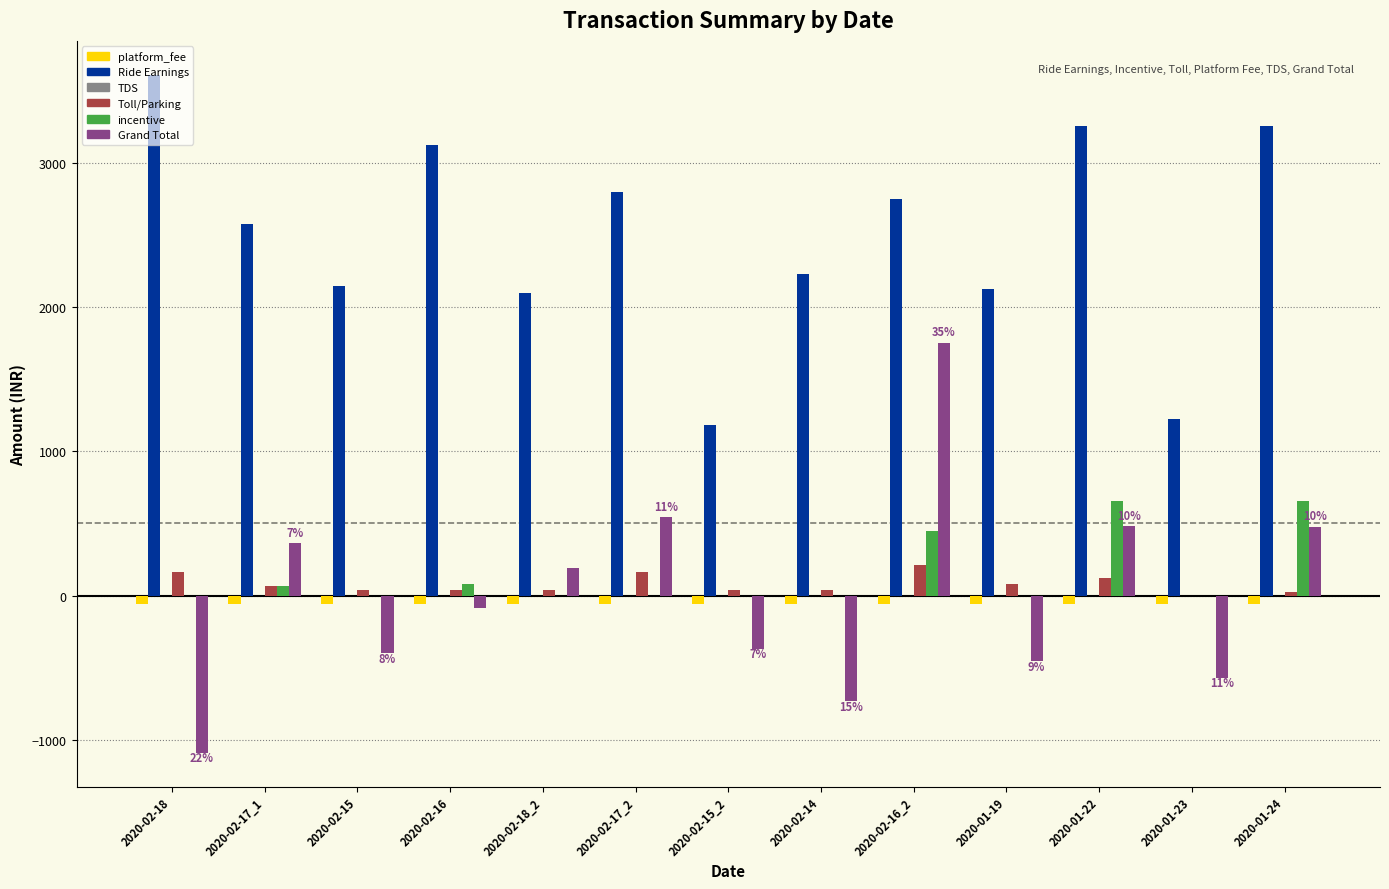

Which series has the largest total across all categories?

Ride Earnings